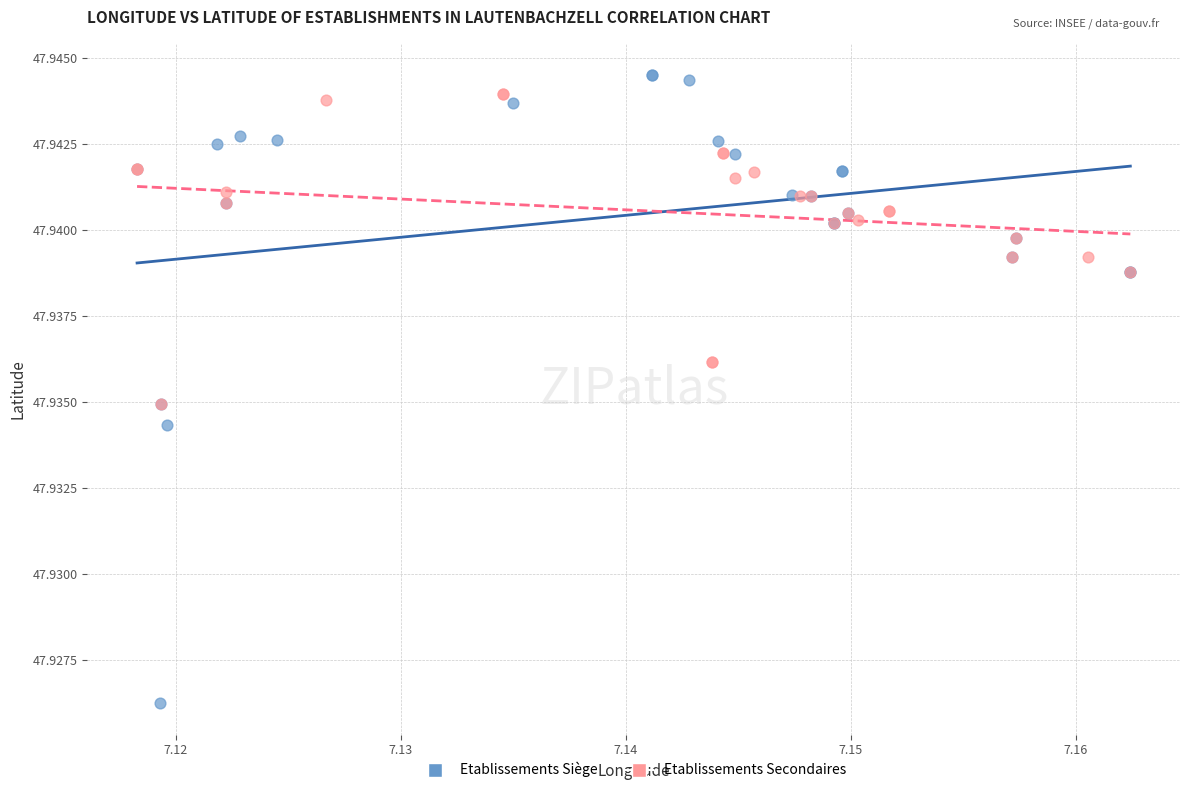

Which series has the largest Y range (max minus min)?

Etablissements Siège